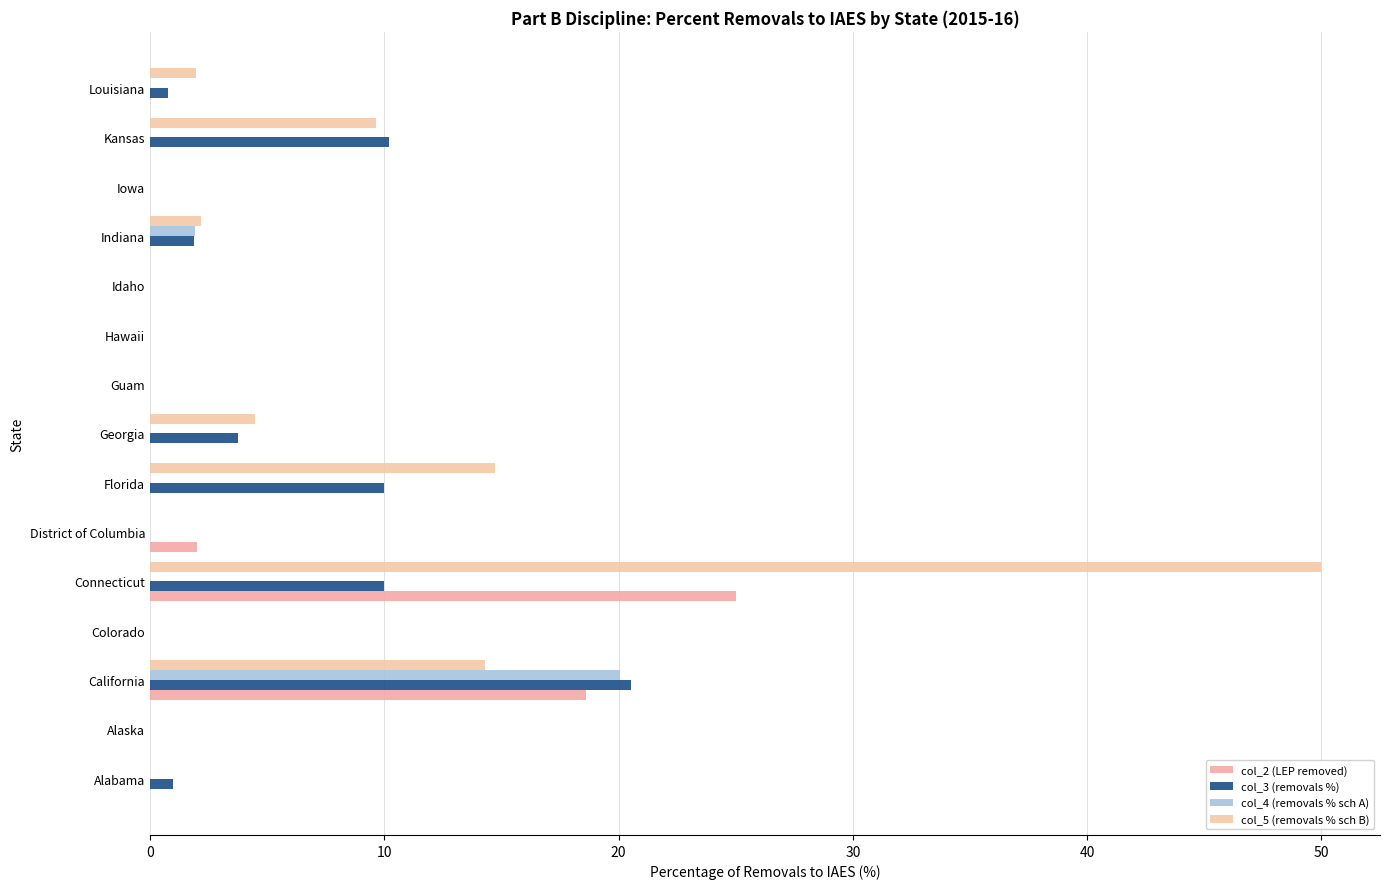

How many series are shown in this chart?

4